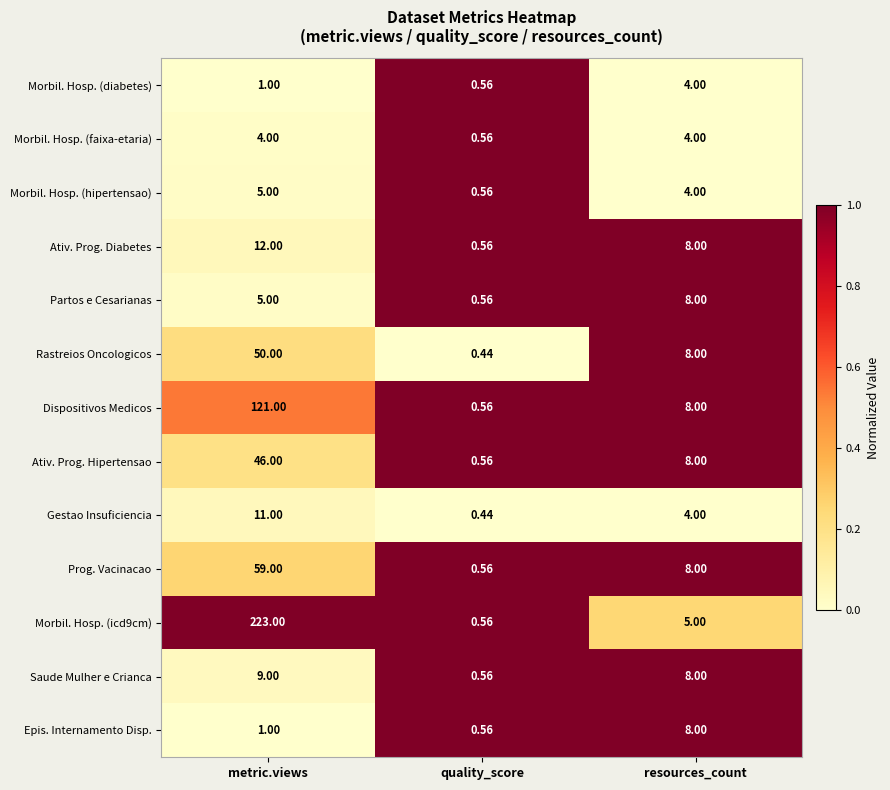

Which series has the largest total across all categories?

Morbil. Hosp. (icd9cm)